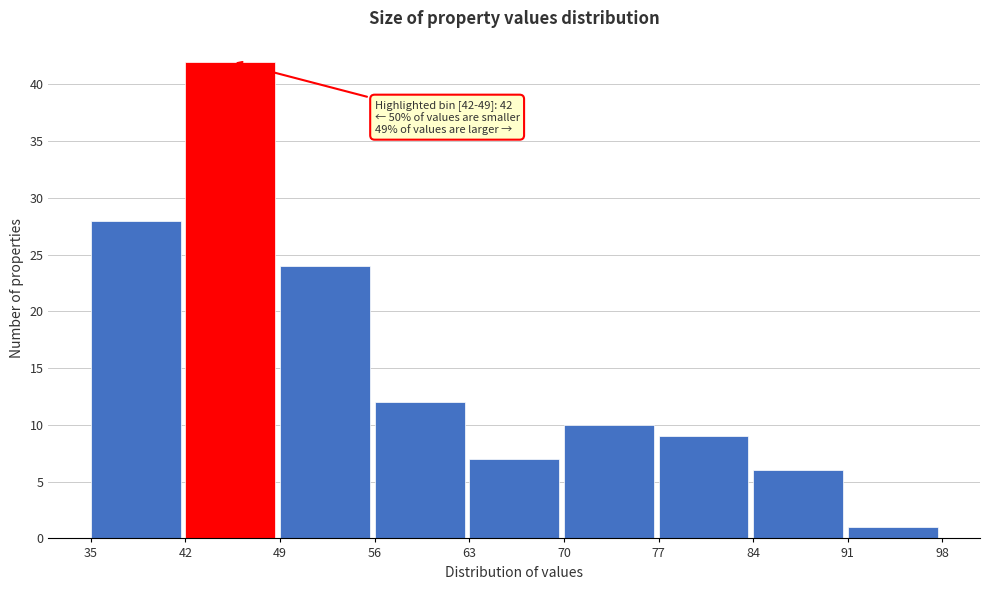

Over which range of the x-axis is the bar tallest?

42 to 49